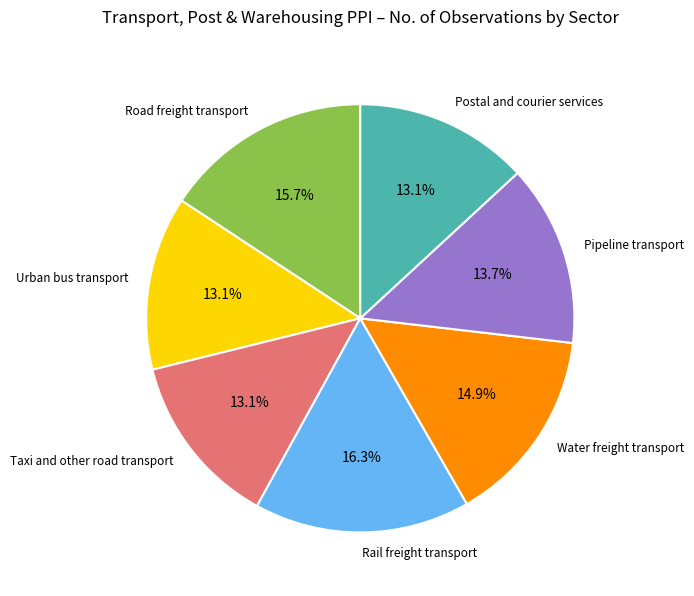

What percentage is the Pipeline transport slice, to the nearest percent?

14%